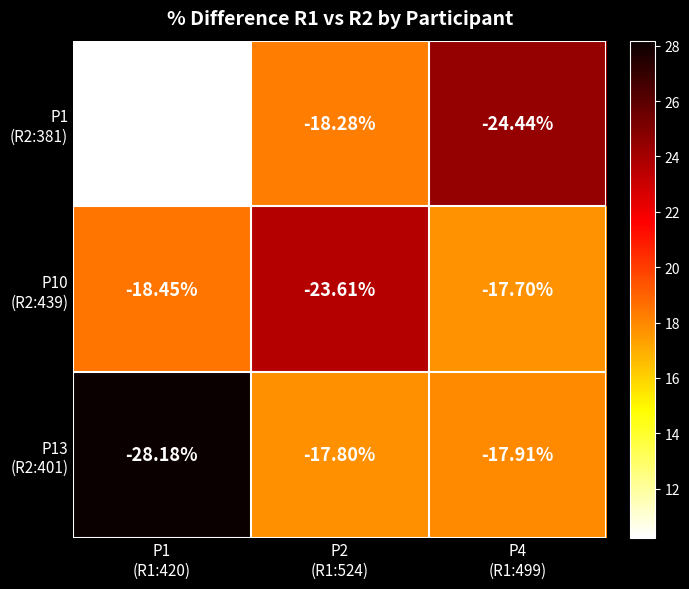

Count the number of categories in the chart.

3